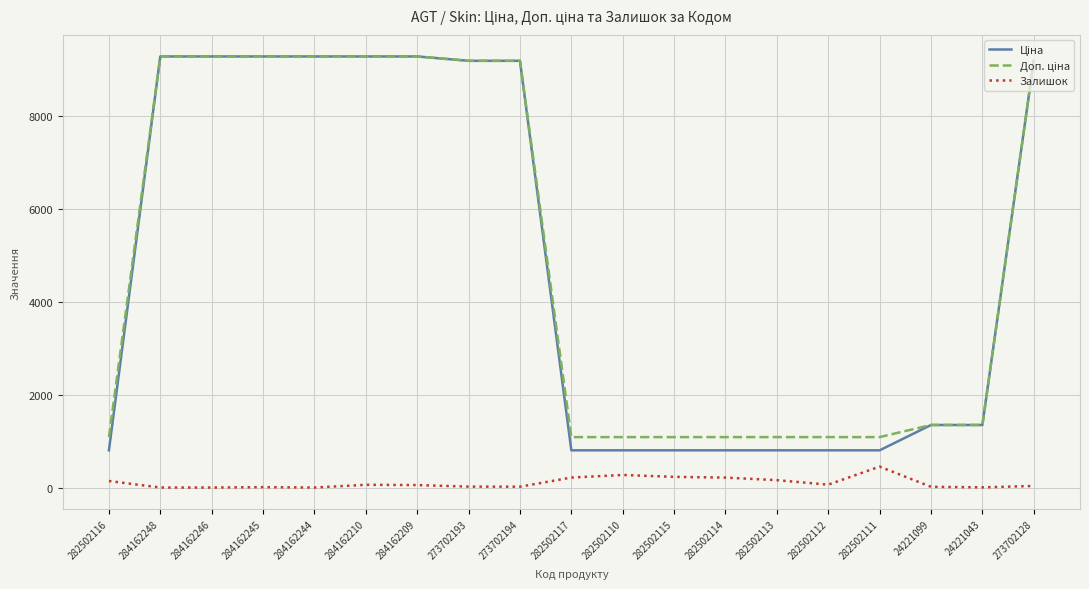

What is the maximum value shown in the chart?

9290.5